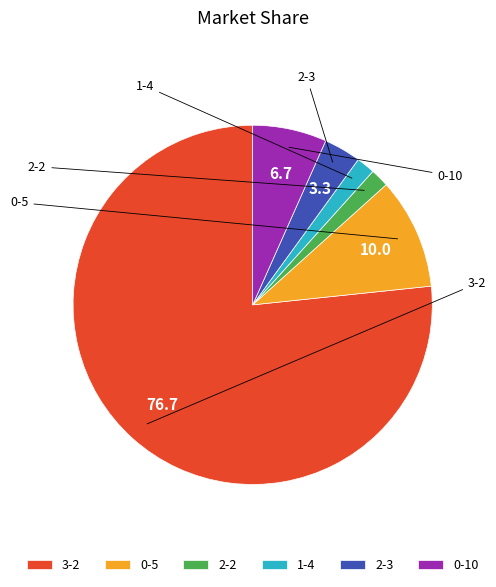

Which category accounts for the majority?

3-2